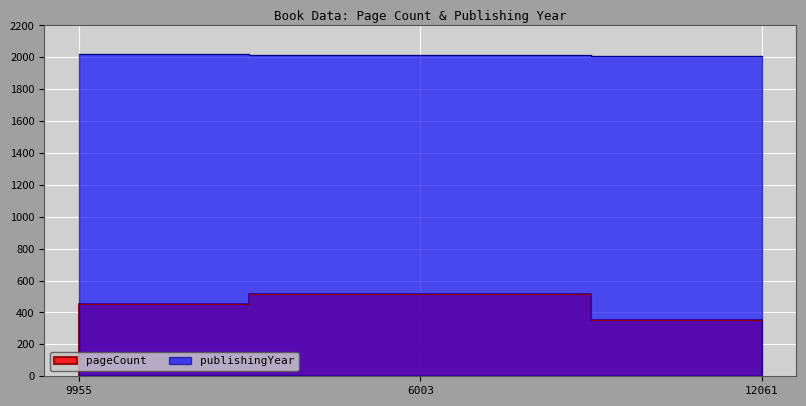

What is the average value of the publishingYear series?

2014